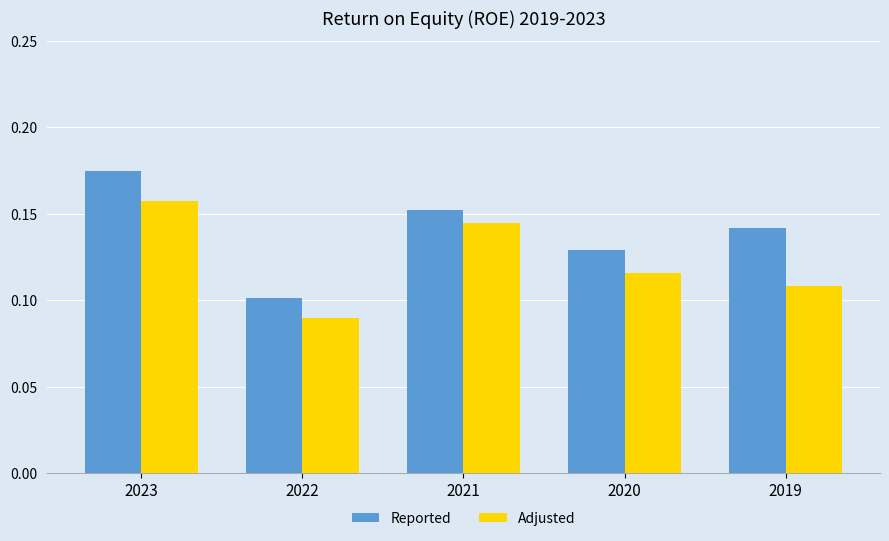

Between 2023 and 2019, which series saw the biggest shift?

Adjusted